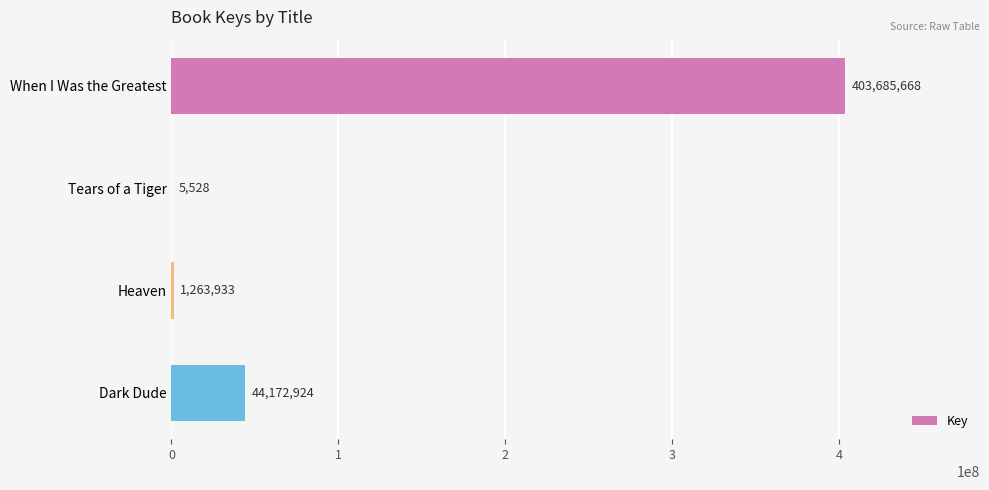

What is the sum of the values at Tears of a Tiger and Dark Dude?

44178452